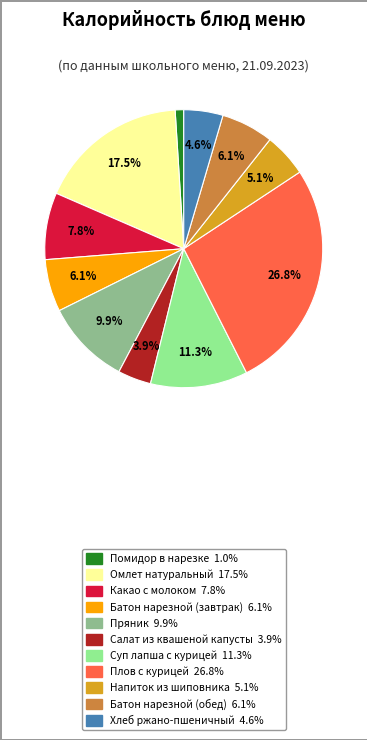

Does any single category account for the majority?

No